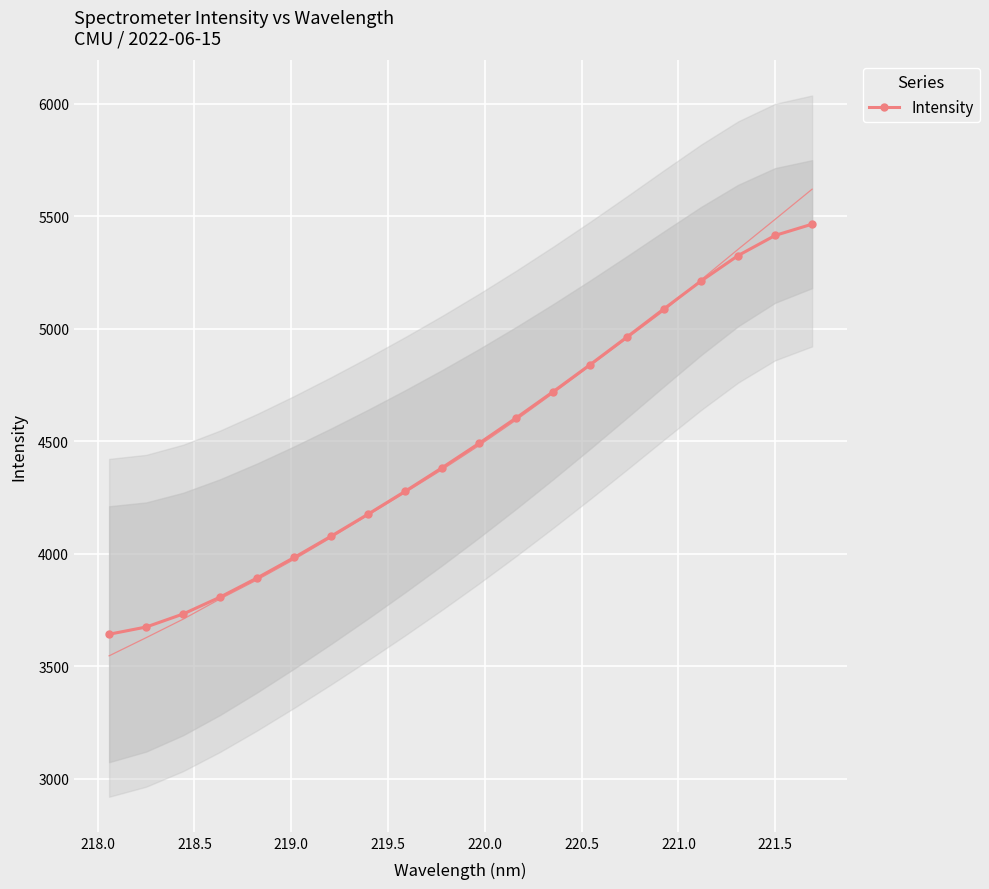

What is the value of the 4th point from the left?

3807.0